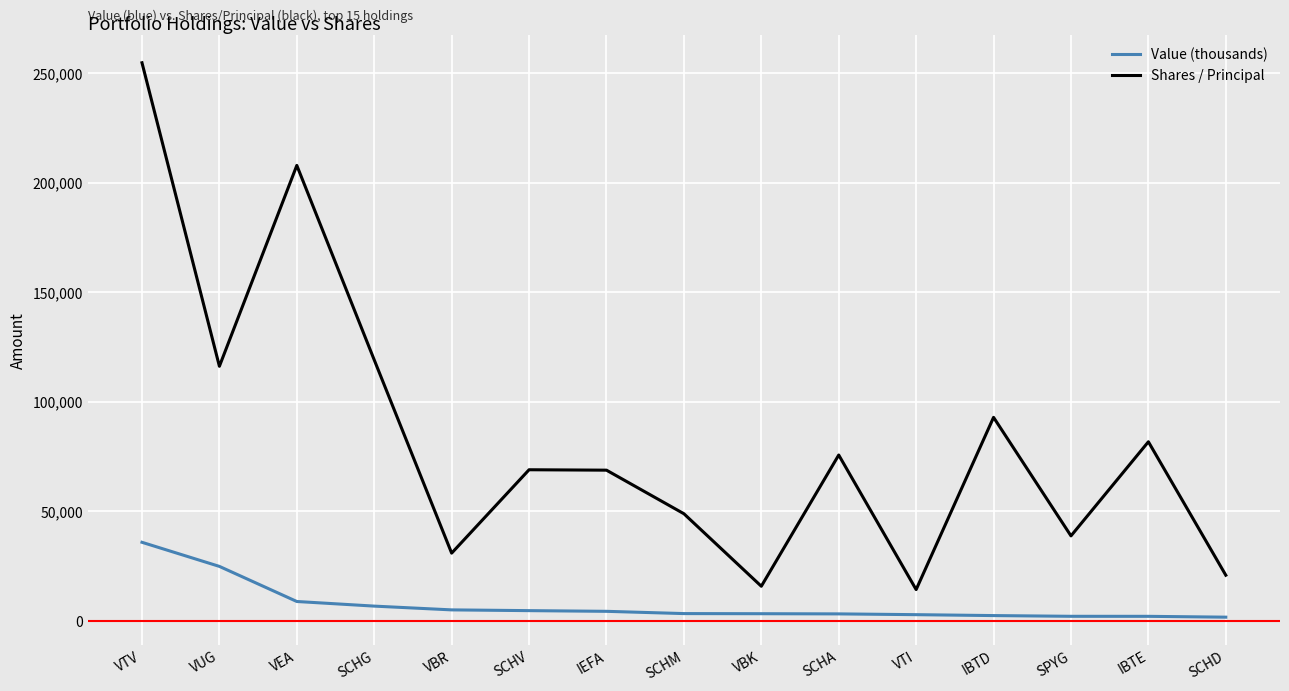

List the series in order of their overall mean, highest first.

Shares / Principal, Value (thousands)